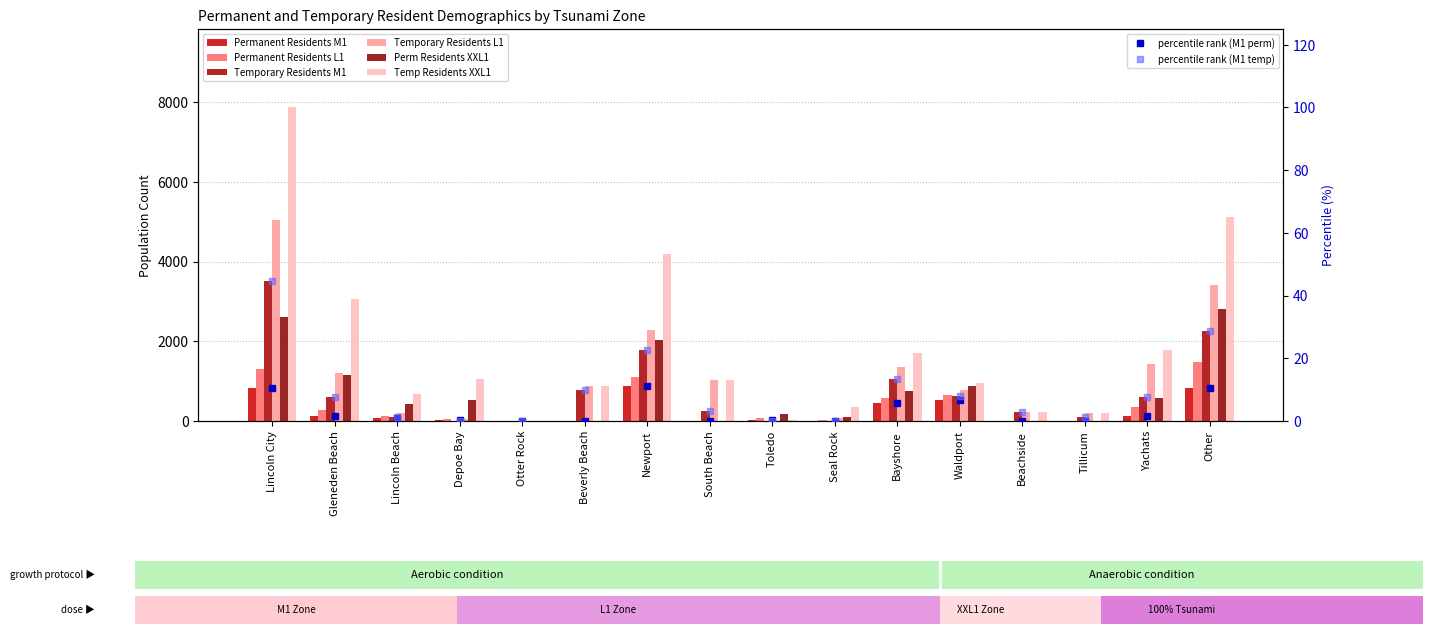

How many groups of bars are there?

16